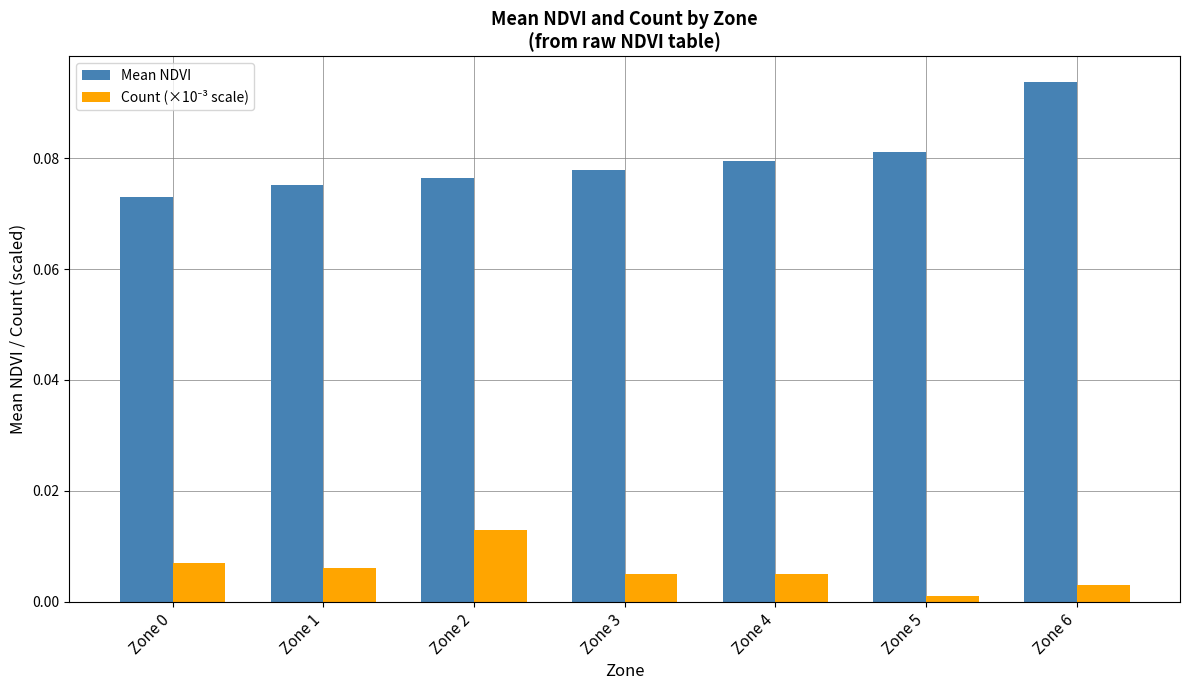

How many bars are there in each group?

2